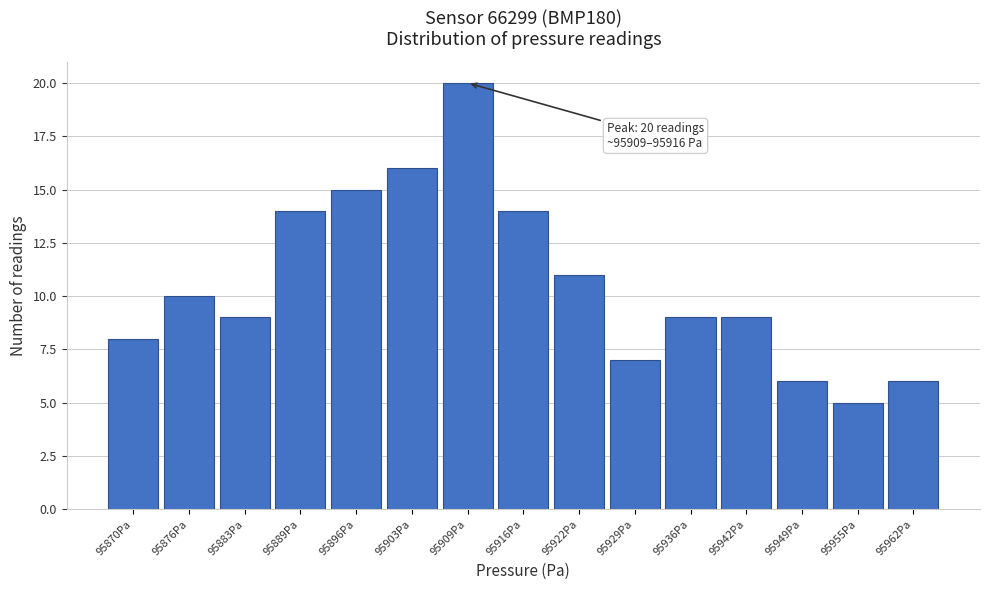

Reading left to right, extract all data points from this chart.

8	10	9	14	15	16	20	14	11	7	9	9	6	5	6